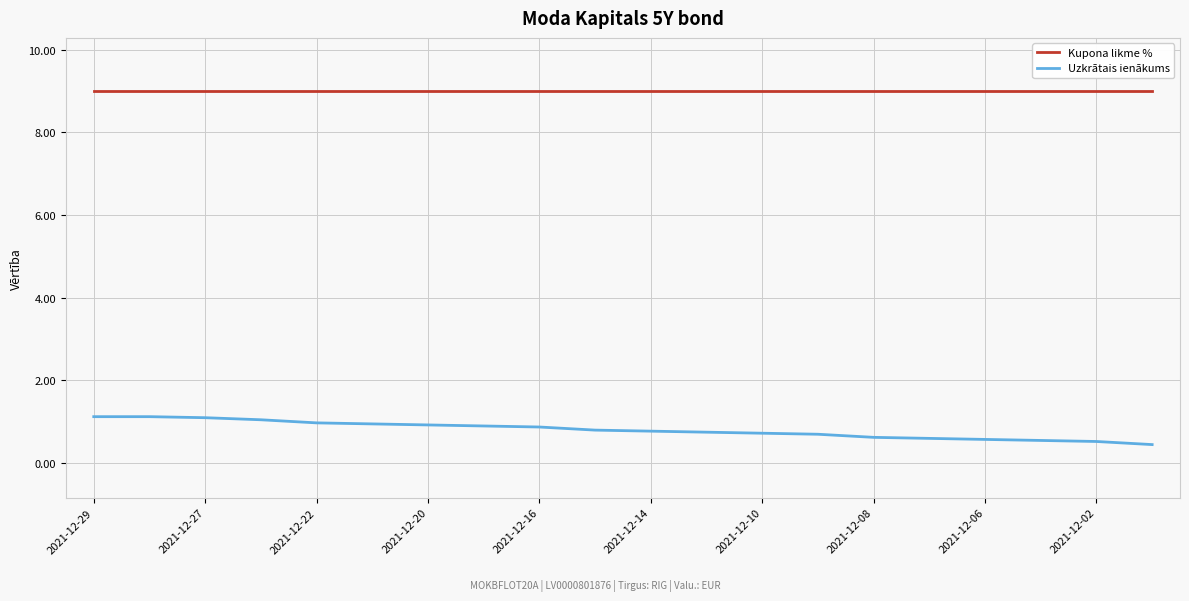

Which series has the largest range (max minus min)?

Uzkrātais ienākums